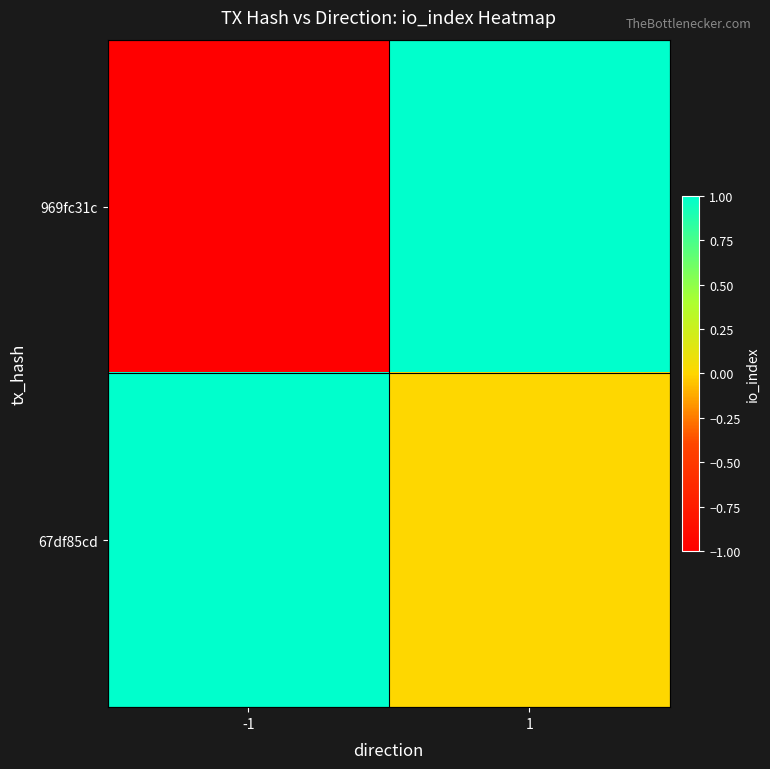

Which series has the widest spread of values?

969fc31c